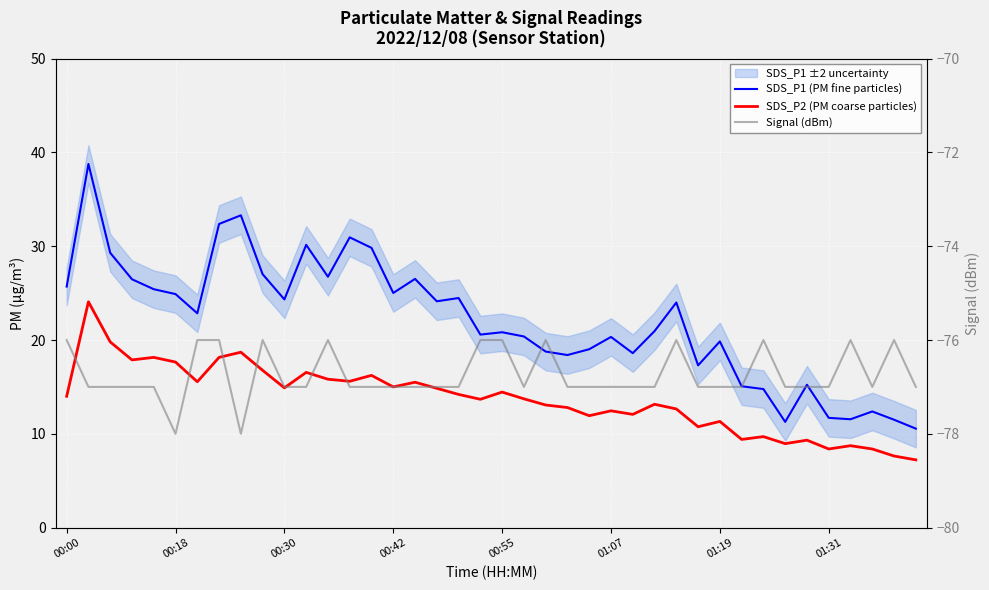

Reading right to left, transcribe all the data shown in this chart.

SDS_P1 (PM fine particles): 10.6	11.5	12.4	11.6	11.7	15.2	11.3	14.8	15.1	19.9	17.3	24.0	20.9	18.6	20.3	19.0	18.4	18.8	20.4	20.8	20.6	24.5	24.1	26.5	25.0	29.8	30.9	26.8	30.1	24.3	27.0	33.3	32.4	22.9	24.9	25.4	26.5	29.3	38.8	25.7
SDS_P2 (PM coarse particles): 7.2	7.6	8.4	8.7	8.4	9.3	8.9	9.7	9.4	11.3	10.8	12.7	13.2	12.1	12.4	11.9	12.8	13.1	13.7	14.4	13.7	14.2	14.8	15.5	15.0	16.2	15.6	15.8	16.6	14.9	16.8	18.7	18.1	15.6	17.6	18.1	17.9	19.8	24.1	14.0
Signal (dBm): -77.0	-76.0	-77.0	-76.0	-77.0	-77.0	-77.0	-76.0	-77.0	-77.0	-77.0	-76.0	-77.0	-77.0	-77.0	-77.0	-77.0	-76.0	-77.0	-76.0	-76.0	-77.0	-77.0	-77.0	-77.0	-77.0	-77.0	-76.0	-77.0	-77.0	-76.0	-78.0	-76.0	-76.0	-78.0	-77.0	-77.0	-77.0	-77.0	-76.0